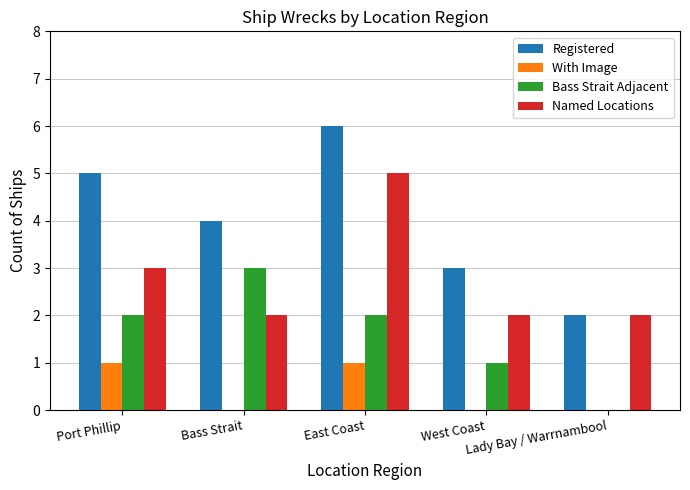

What is the maximum value shown in the chart?

6